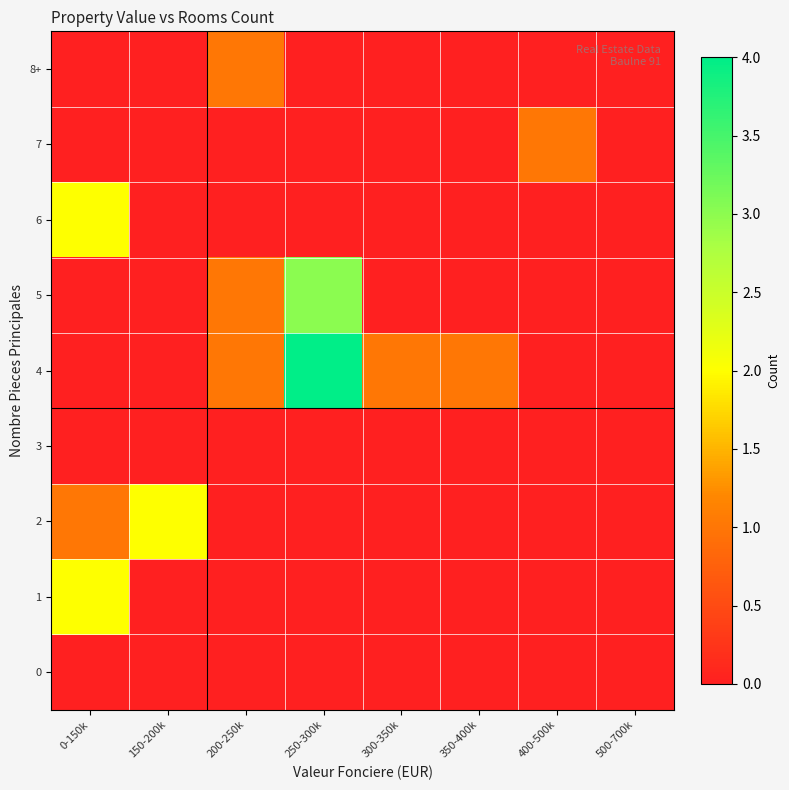

Which series has the largest total across all categories?

4